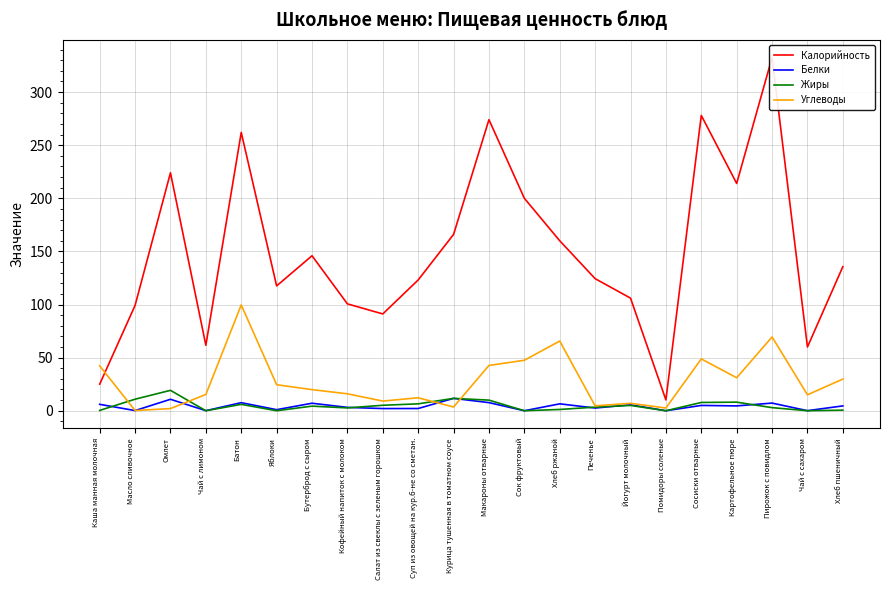

How many values in Жиры are above zero?

17